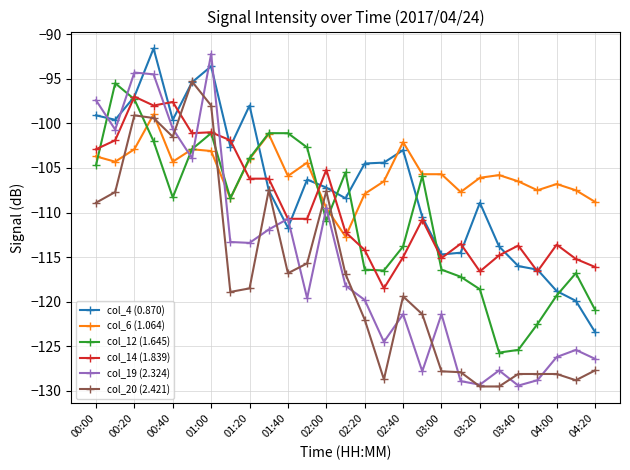

What is the value of the col_4 (0.870) point at the 24th from the left?

-116.4